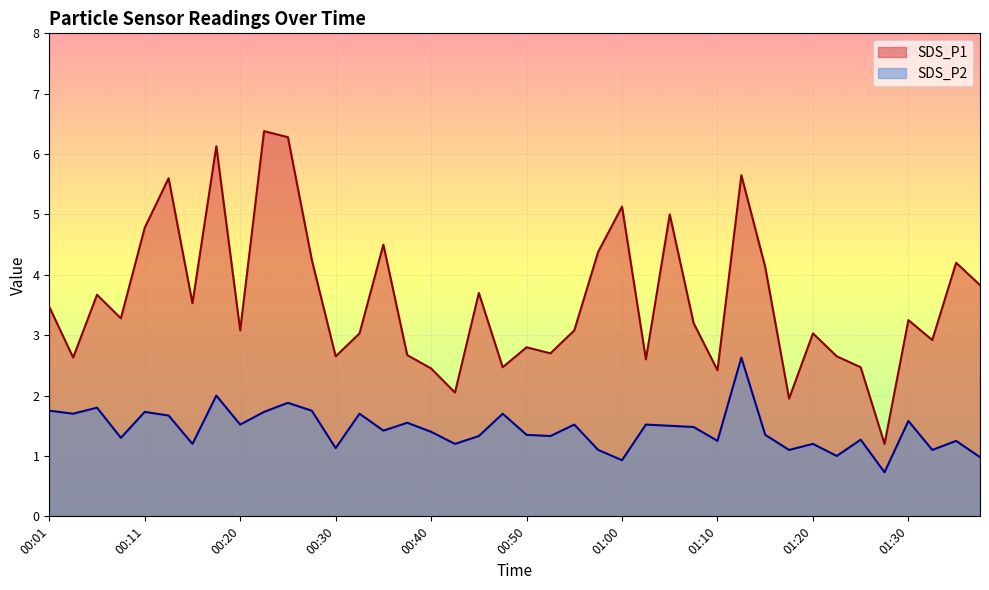

Does the chart display data point markers on the line(s)?

No